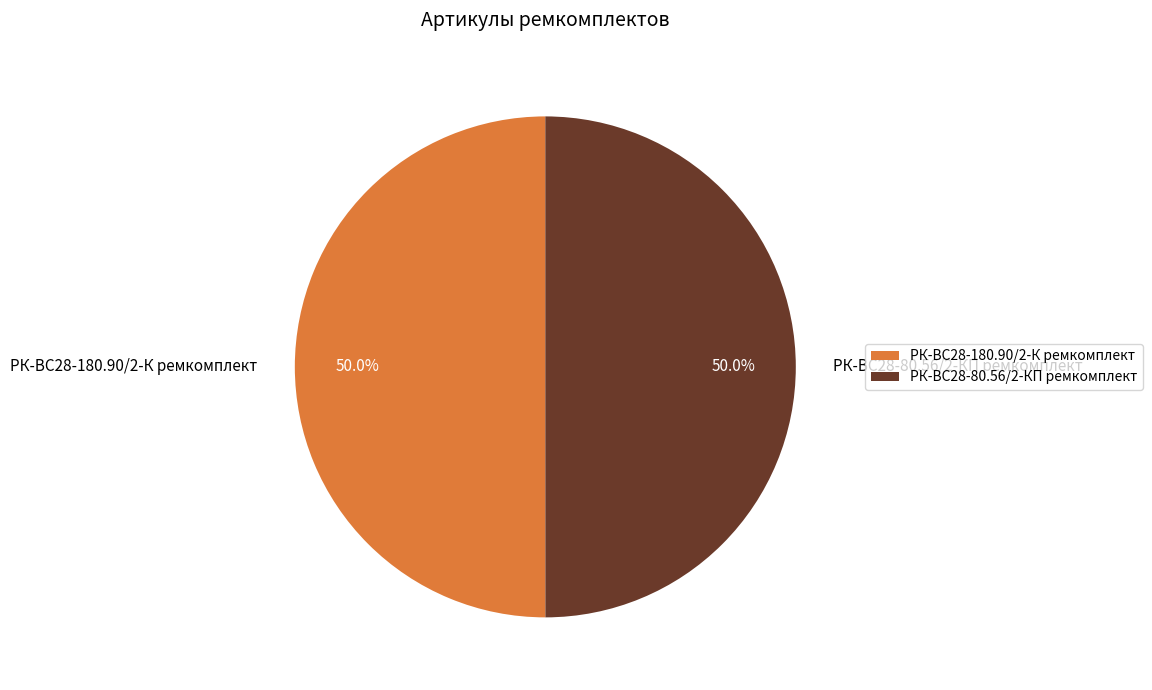

What is the total percentage of РК-ВС28-80.56/2-КП ремкомплект and РК-ВС28-180.90/2-К ремкомплект?

100.0%